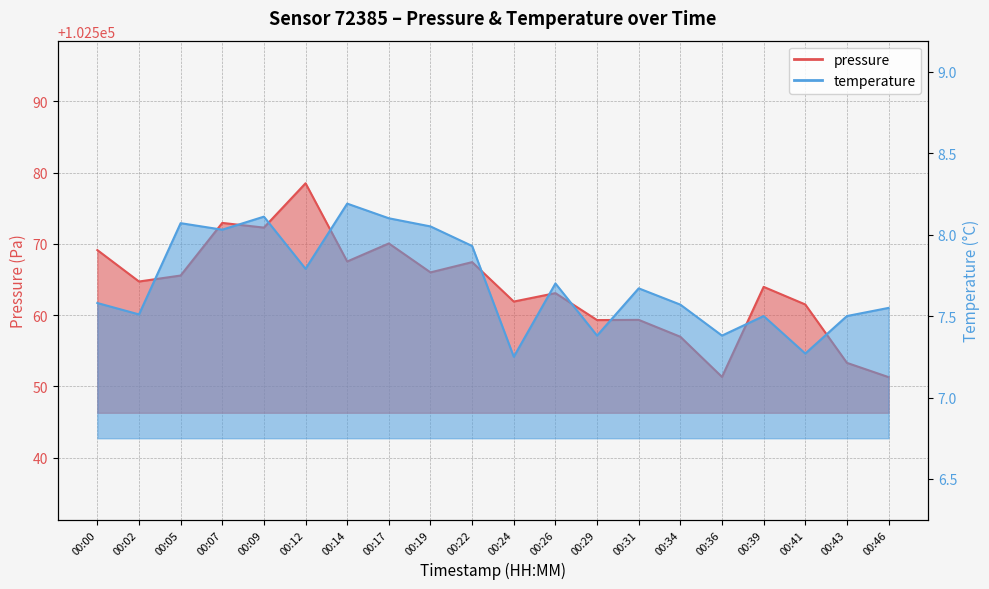

Which series has the largest total across all categories?

pressure